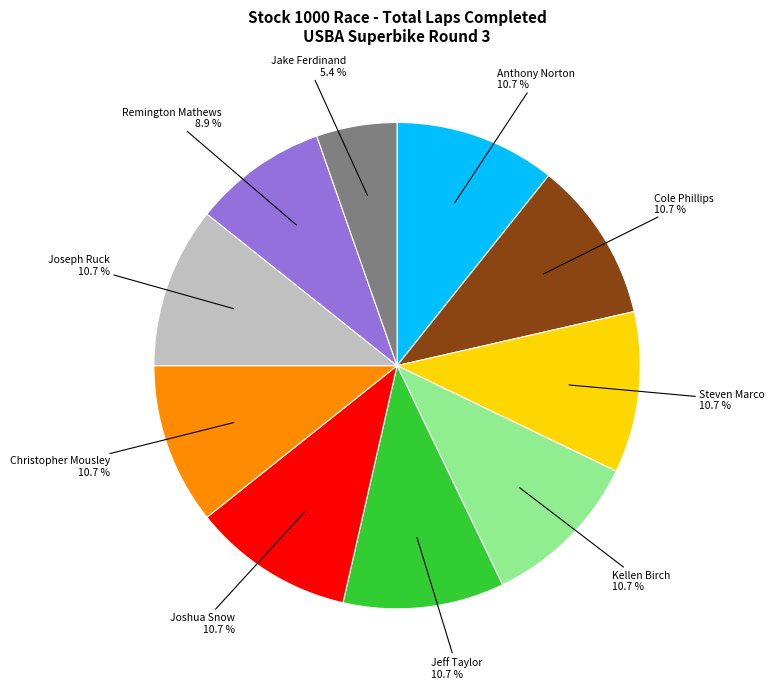

To the nearest percent, what portion does Remington Mathews represent?

9%